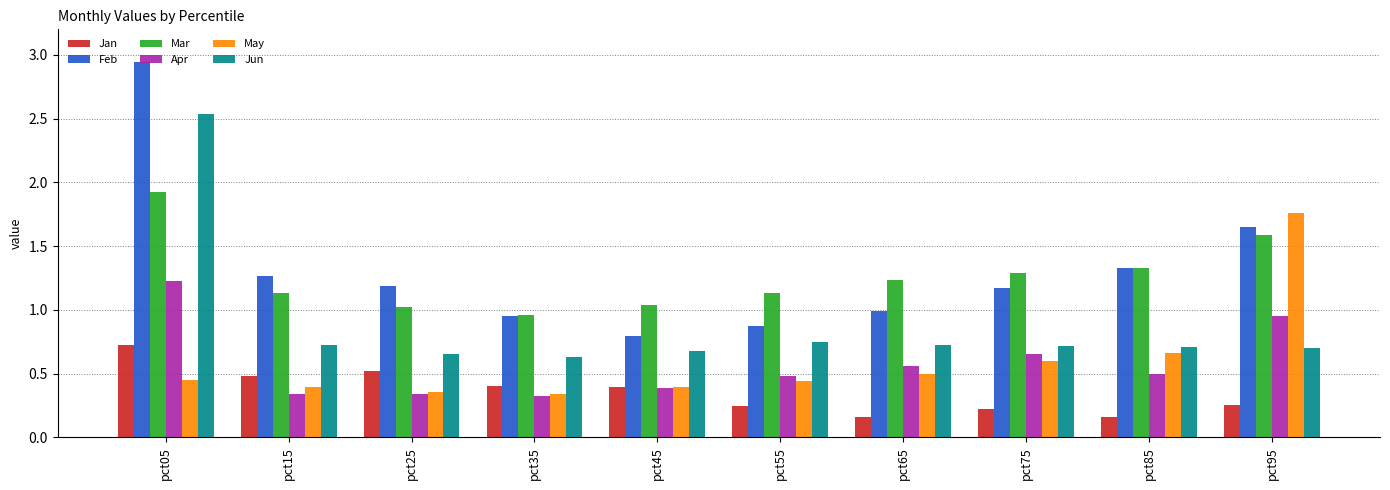

How many bars are there in total?

60